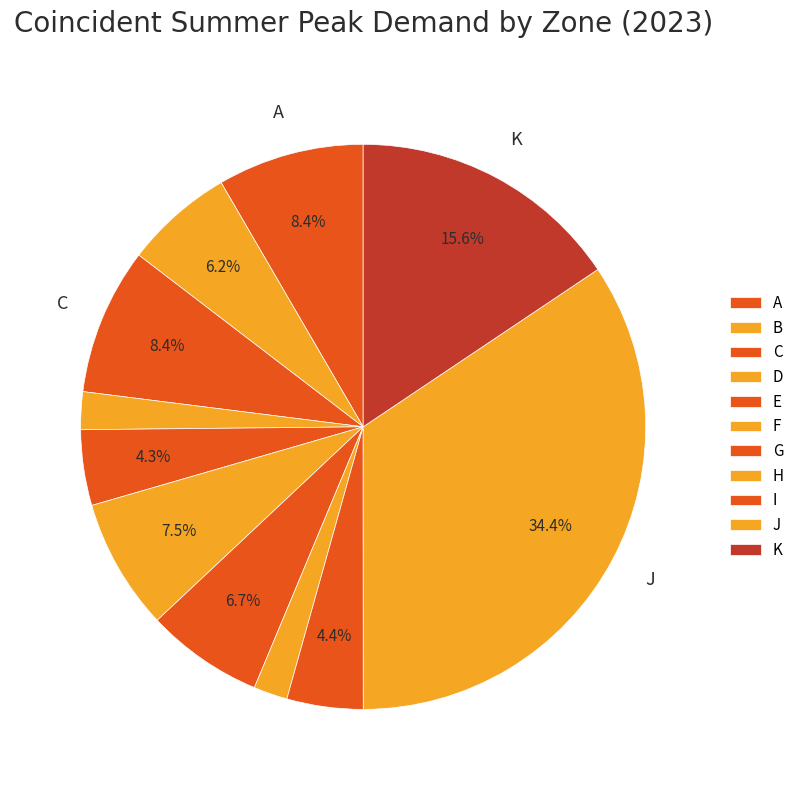

How many segments does this pie chart have?

11